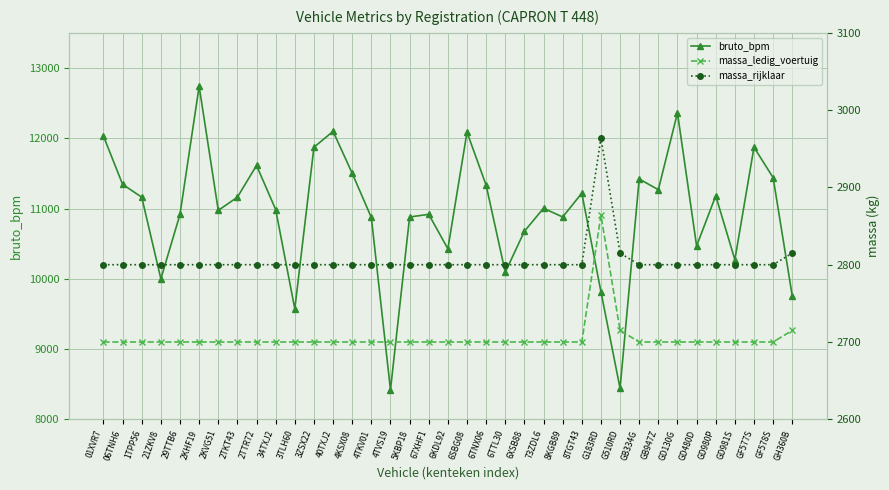

Reading right to left, transcribe all the data shown in this chart.

bruto_bpm: 9754	11439	11872	10271	11181	10467	12361	11268	11420	8440	9816	11218	10879	11004	10676	10093	11331	12086	10427	10917	10879	8418	10872	11501	12098	11872	9571	10985	11613	11161	10973	12739	10917	9999	11161	11344	12030
massa_ledig_voertuig: 2715	2700	2700	2700	2700	2700	2700	2700	2700	2715	2864	2700	2700	2700	2700	2700	2700	2700	2700	2700	2700	2700	2700	2700	2700	2700	2700	2700	2700	2700	2700	2700	2700	2700	2700	2700	2700
massa_rijklaar: 2815	2800	2800	2800	2800	2800	2800	2800	2800	2815	2964	2800	2800	2800	2800	2800	2800	2800	2800	2800	2800	2800	2800	2800	2800	2800	2800	2800	2800	2800	2800	2800	2800	2800	2800	2800	2800